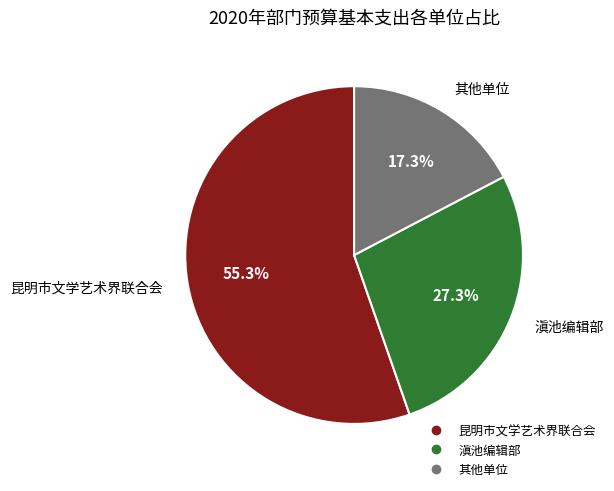

Does any single category account for the majority?

Yes